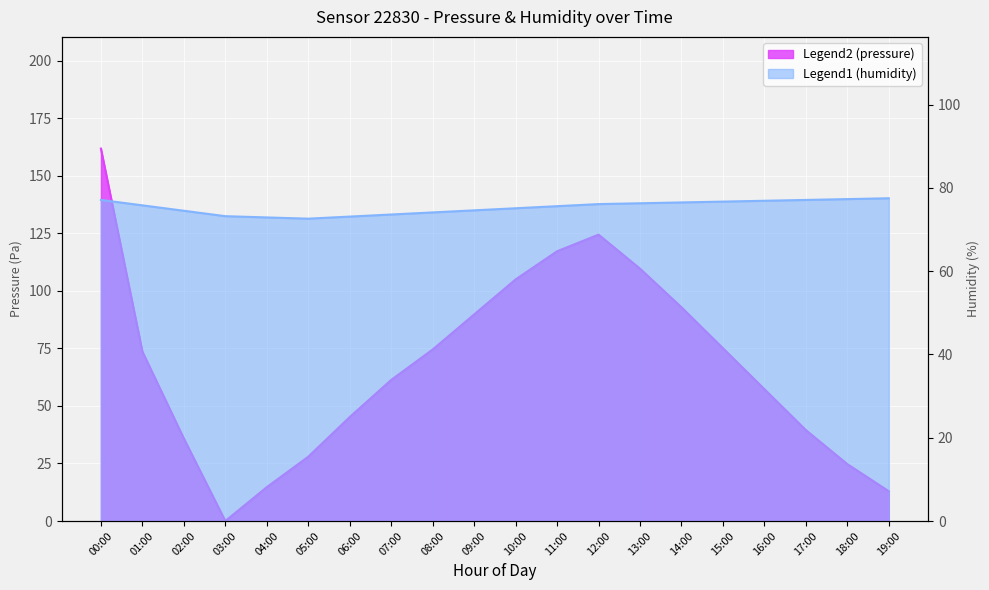

True or false: pressure has more than 1 points higher than both neighbors.

False